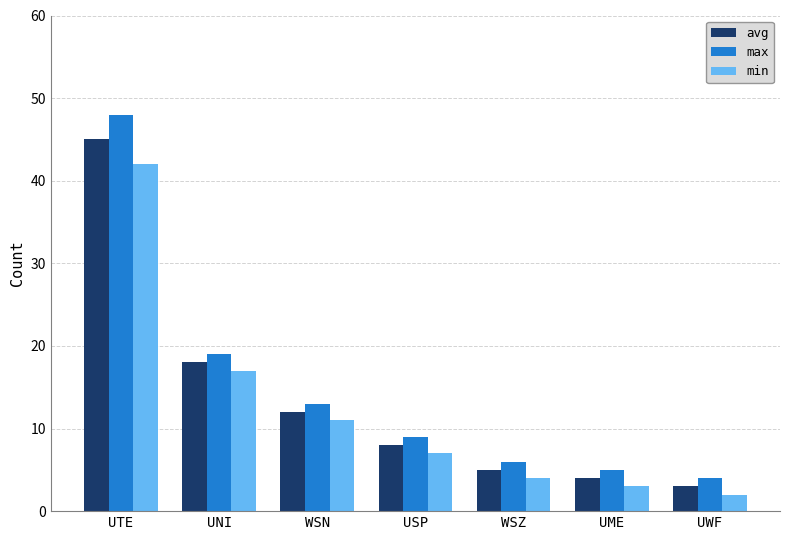

Where is max nearest to the value 26?

UNI